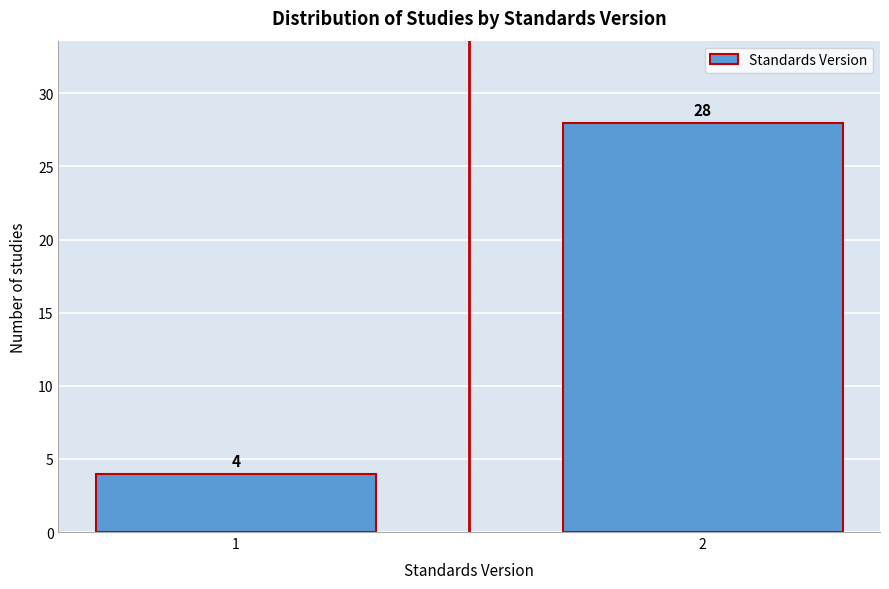

Reading left to right, transcribe all the data shown in this chart.

1=4	2=28